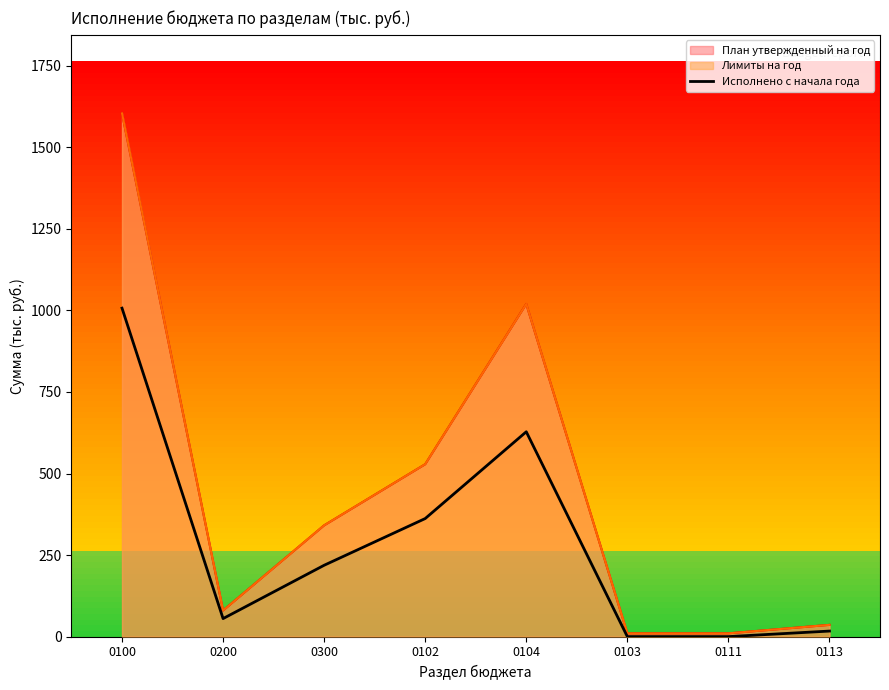

Which category has the lowest value across all series?

0103